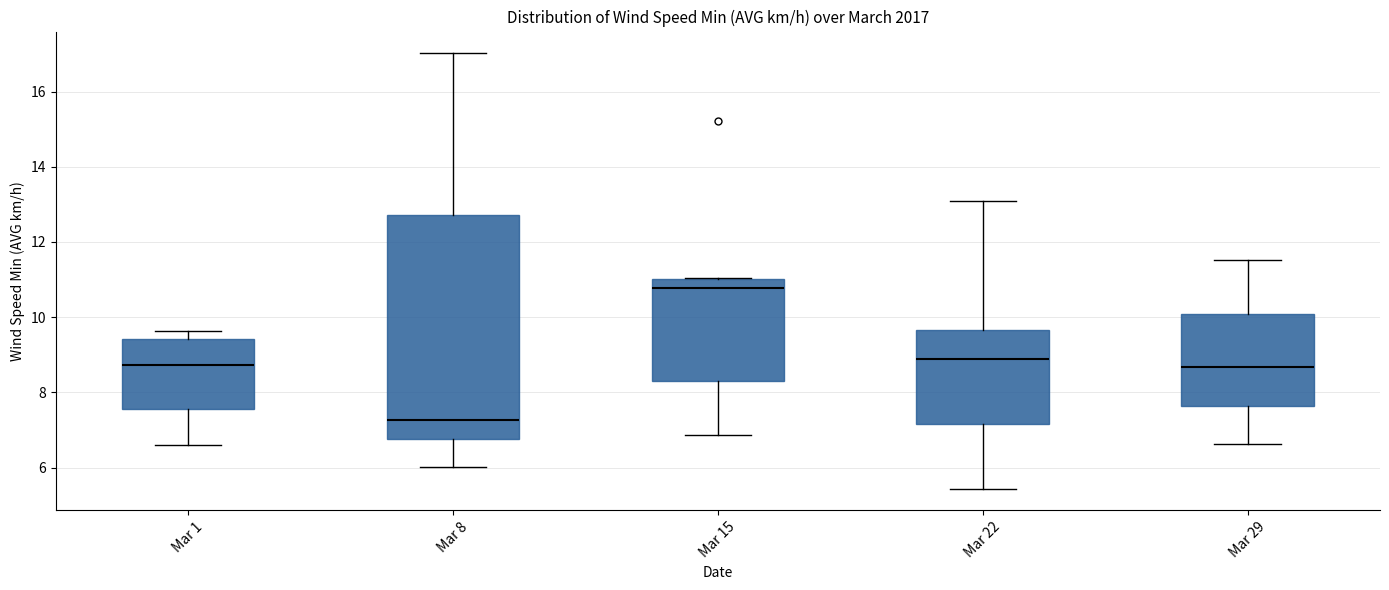

Reading left to right, transcribe this box plot: for each box, give where its median line is, the range the box spans, and where its two whiskers end, as read against the y-axis. The values are not printed on the chart, so give them approximately, as read against the axis.

Mar 1: median 8.8, box 7.6 to 9.4, whiskers 6.6 to 9.6
Mar 8: median 7.2, box 6.8 to 12.8, whiskers 6.0 to 17.0
Mar 15: median 10.8, box 8.4 to 11.0, whiskers 6.8 to 11.0
Mar 22: median 8.8, box 7.2 to 9.6, whiskers 5.4 to 13.0
Mar 29: median 8.6, box 7.6 to 10.0, whiskers 6.6 to 11.6